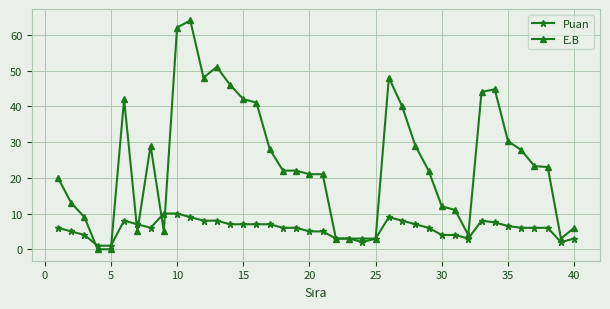

At how many categories does at least one series exceed 25?

17